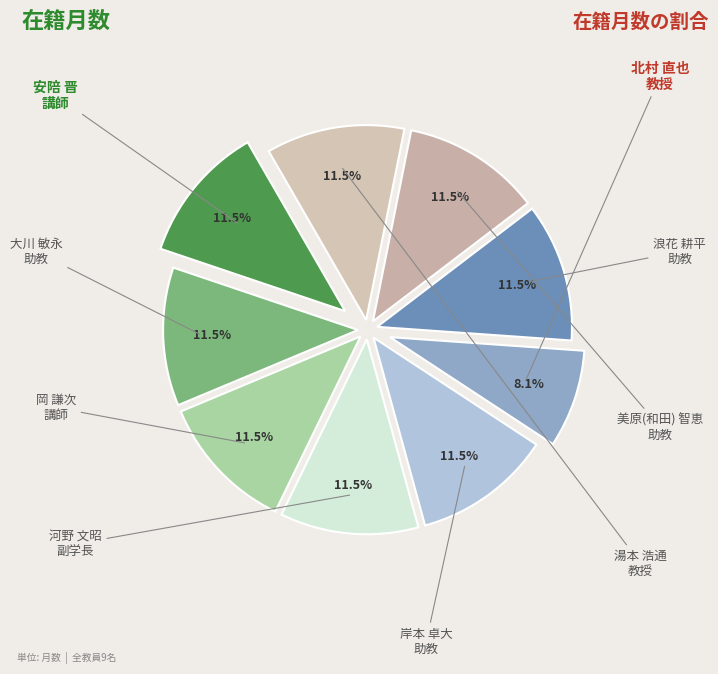

How many segments does this pie chart have?

9